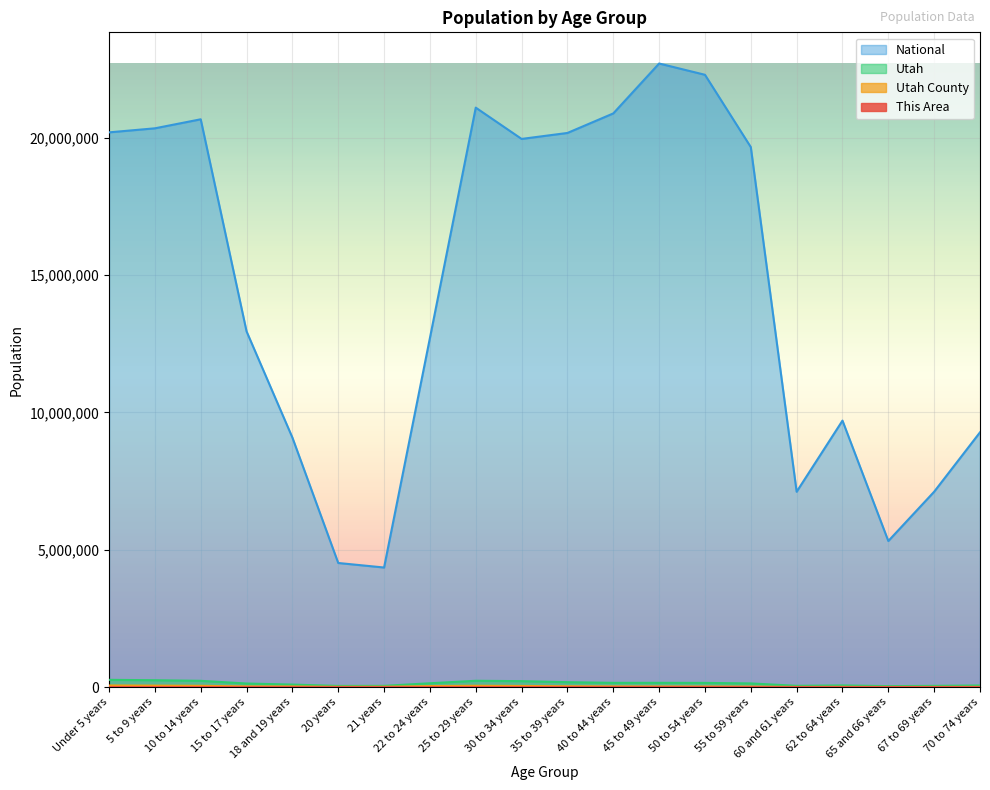

True or false: National and This Area intersect in this chart.

False